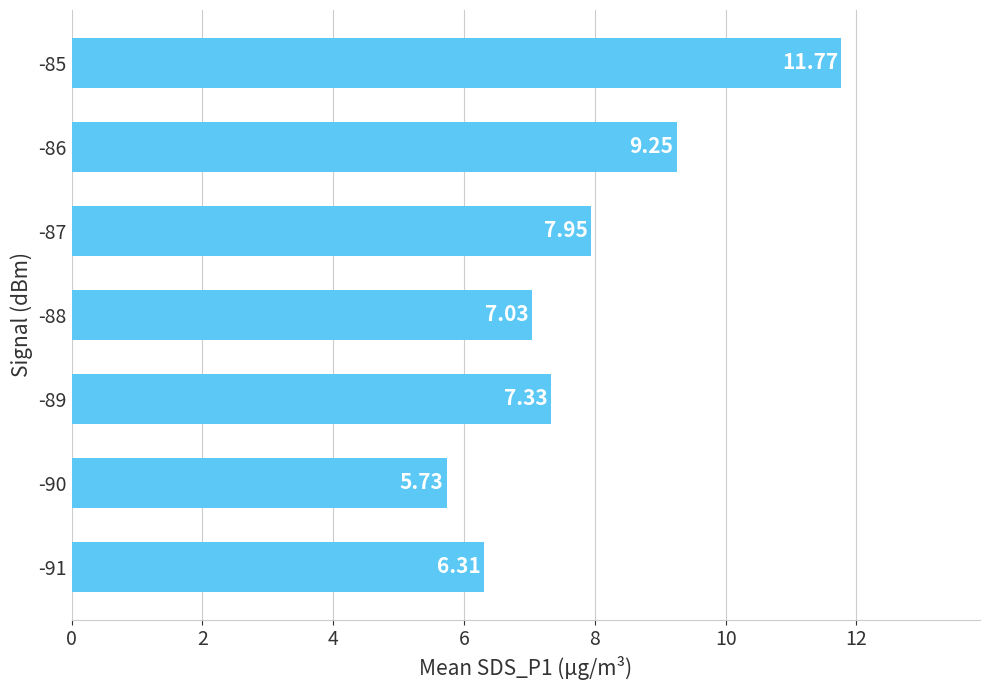

Are the bars horizontal?

Yes